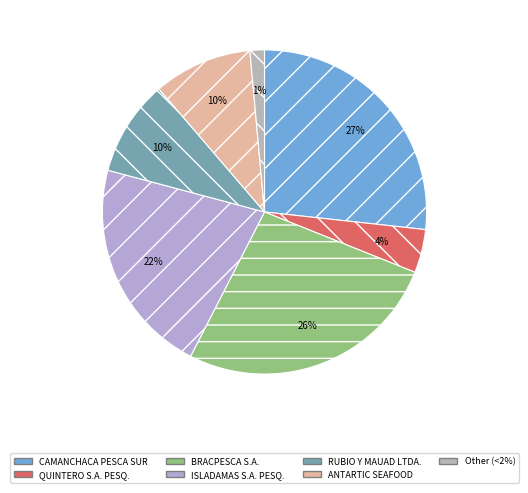

Is there a majority slice in this chart?

No